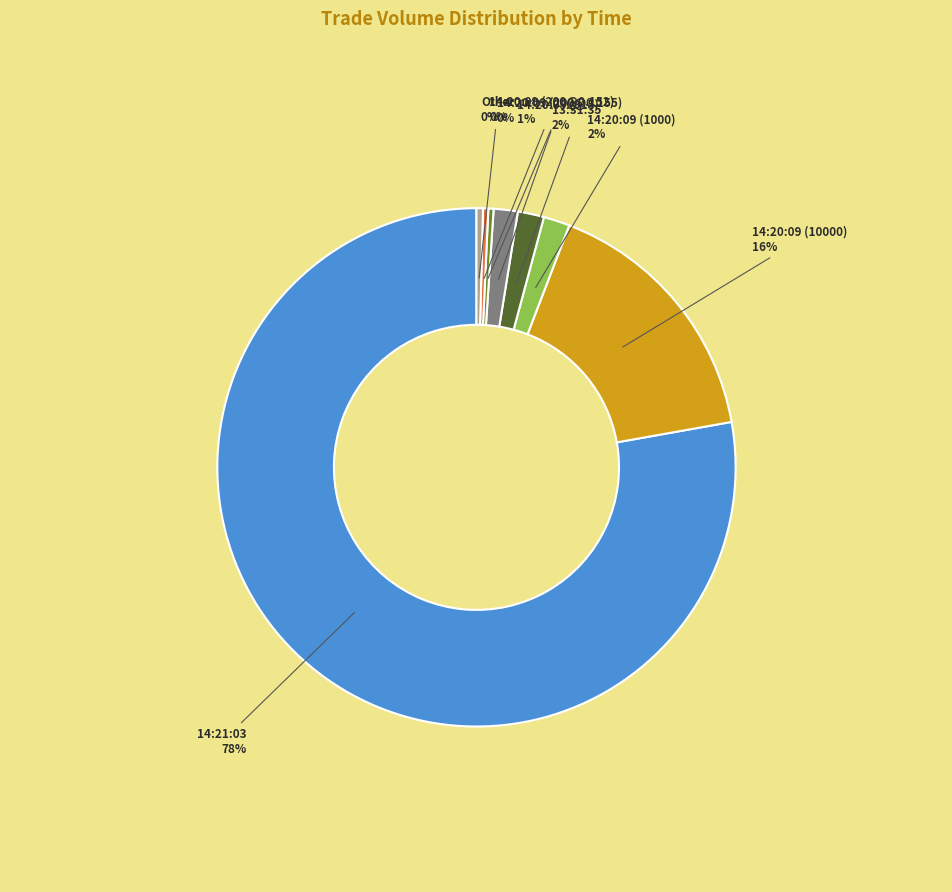

Is there a majority slice in this chart?

Yes